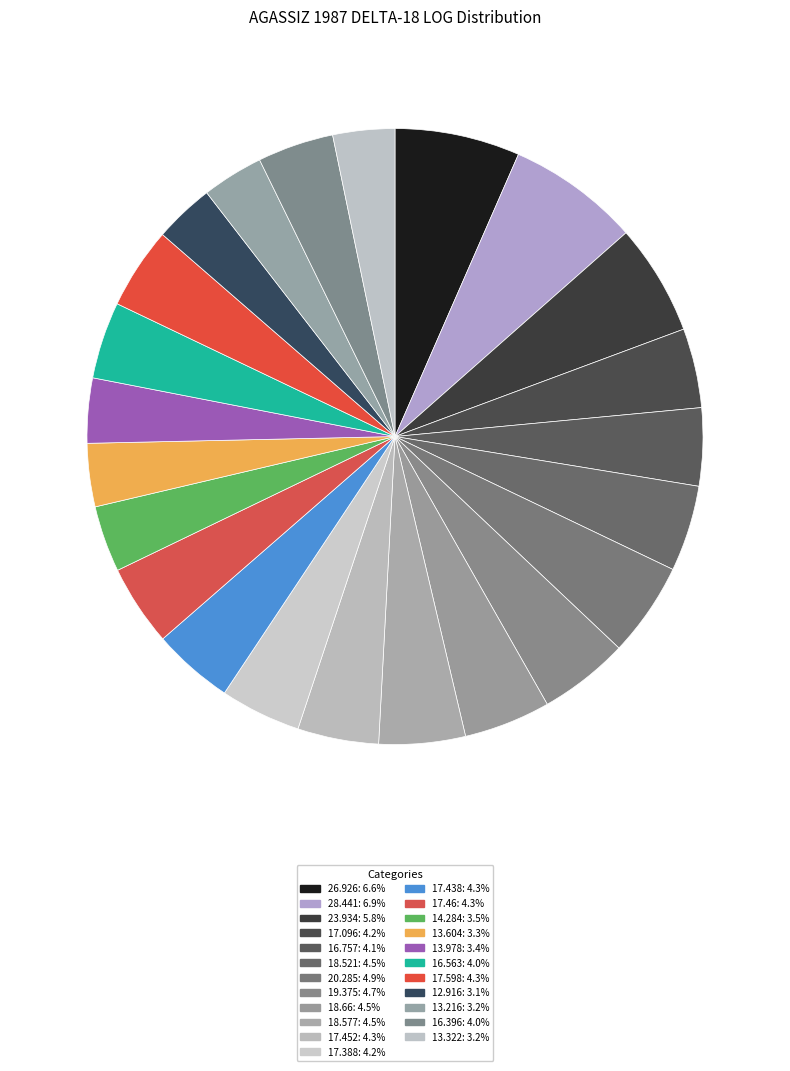

The 26.926 slice represents 16% of the pie. True or false?

False